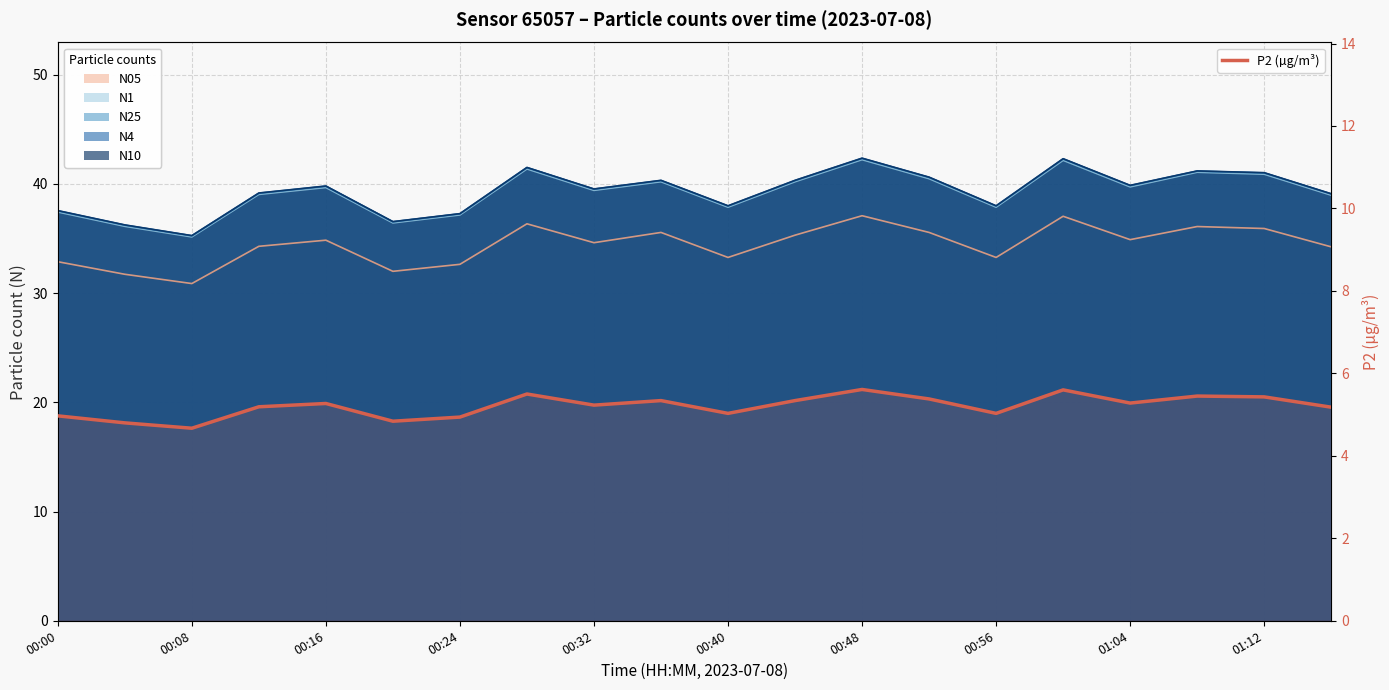

Reading left to right, what are all the values shown in this chart?

5.0	4.8	4.7	5.2	5.3	4.8	4.9	5.5	5.2	5.3	5.0	5.3	5.6	5.4	5.0	5.6	5.3	5.5	5.4	5.2